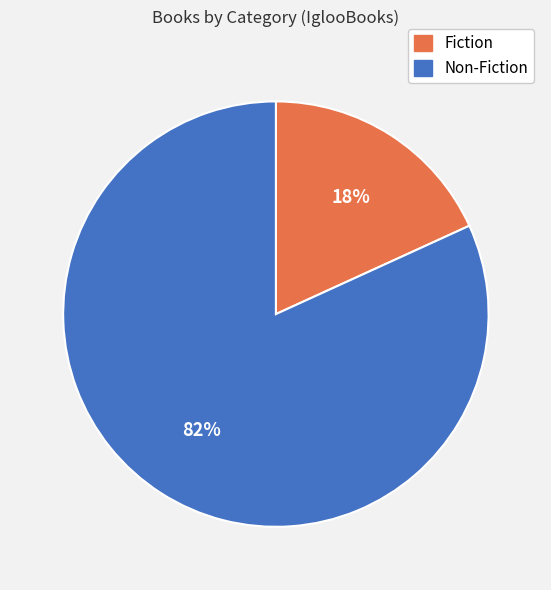

Between Fiction and Non-Fiction, which is larger?

Non-Fiction